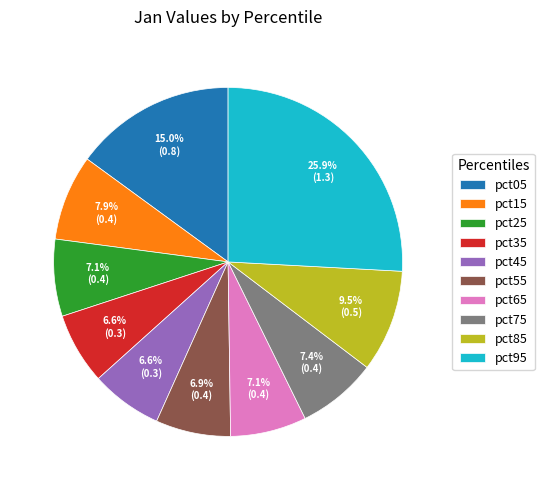

What is the largest slice in the pie chart?

pct95